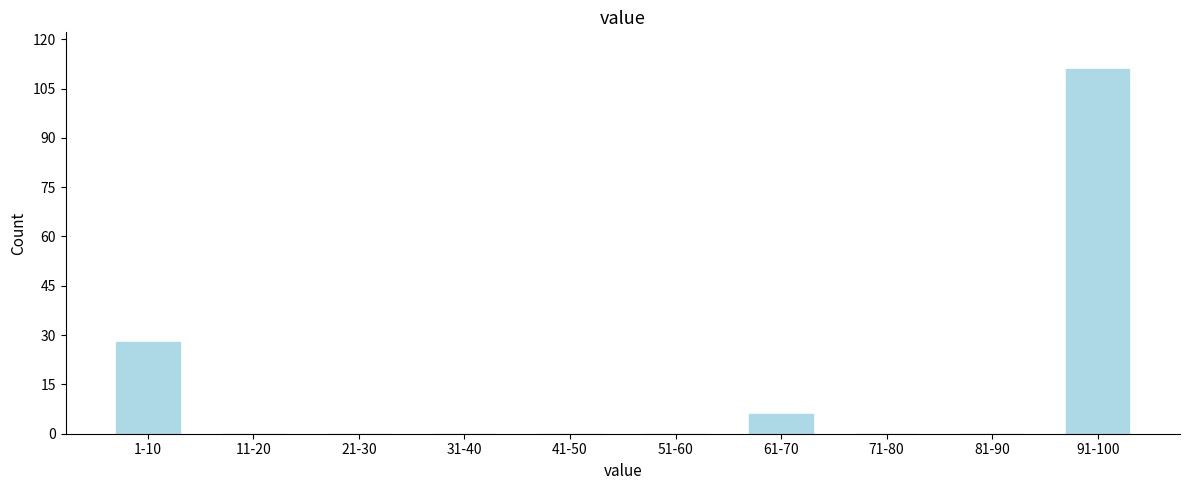

Reading left to right, extract all data points from this chart.

1-10=28	11-20=0	21-30=0	31-40=0	41-50=0	51-60=0	61-70=6	71-80=0	81-90=0	91-100=111